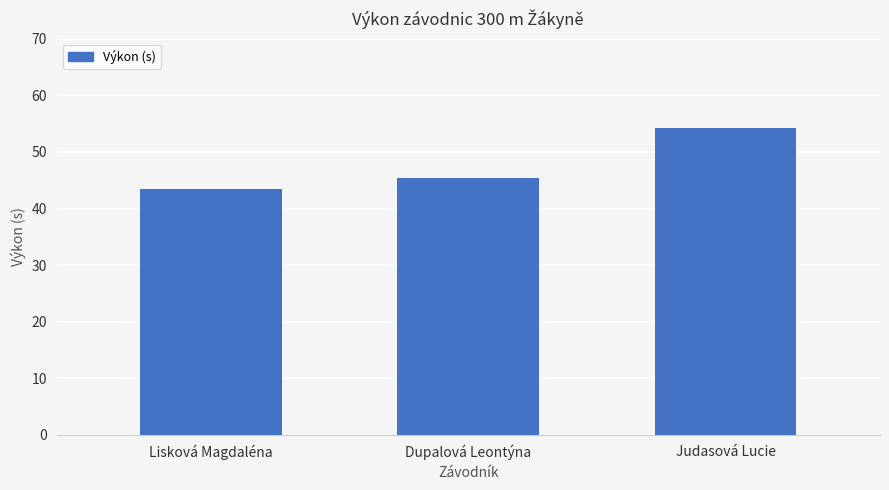

Reading left to right, what are all the values shown in this chart?

Lisková Magdaléna=43.5	Dupalová Leontýna=45.5	Judasová Lucie=54.2